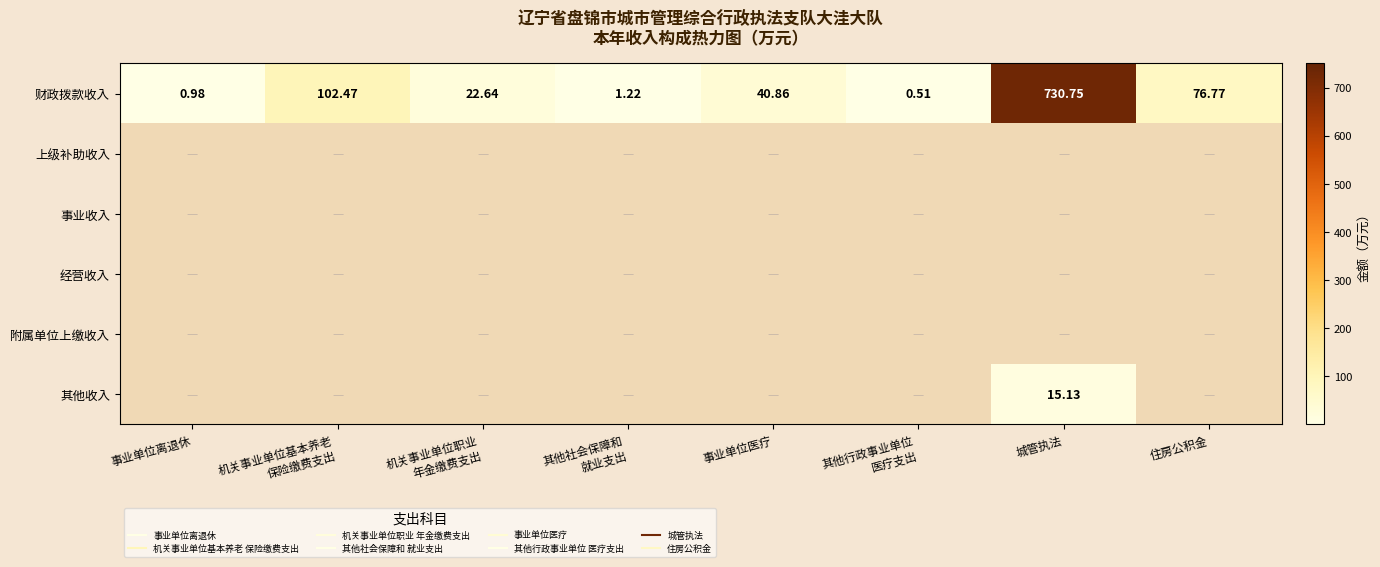

Which label corresponds to the largest value in the chart?

城管执法